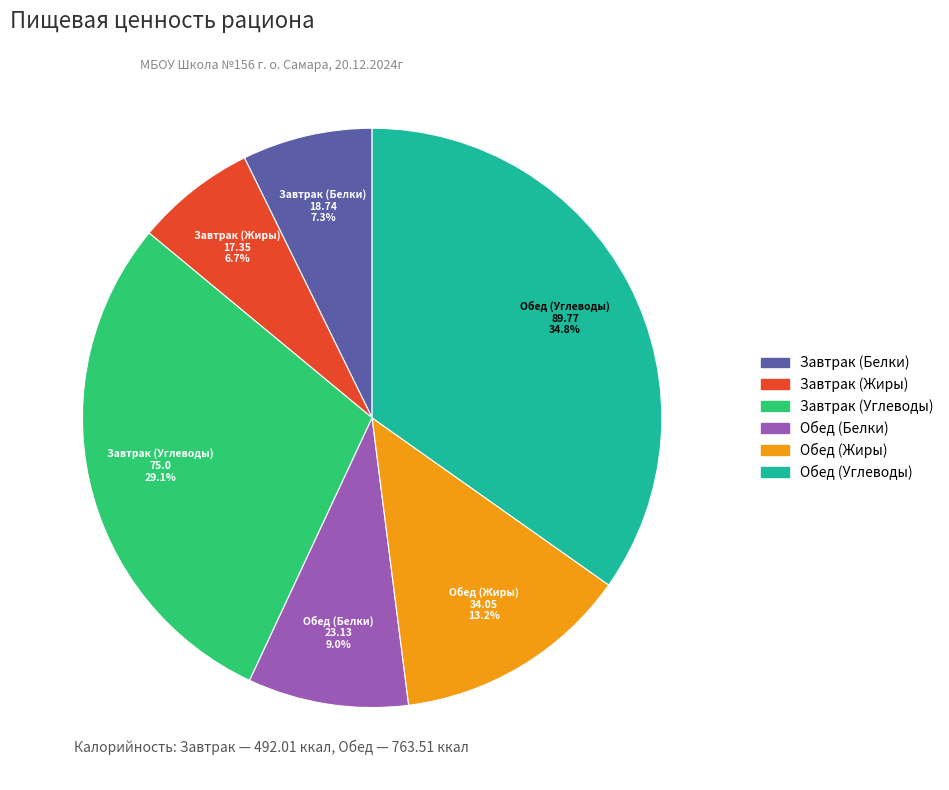

What percentage is the Завтрак (Углеводы) slice, to the nearest percent?

29%